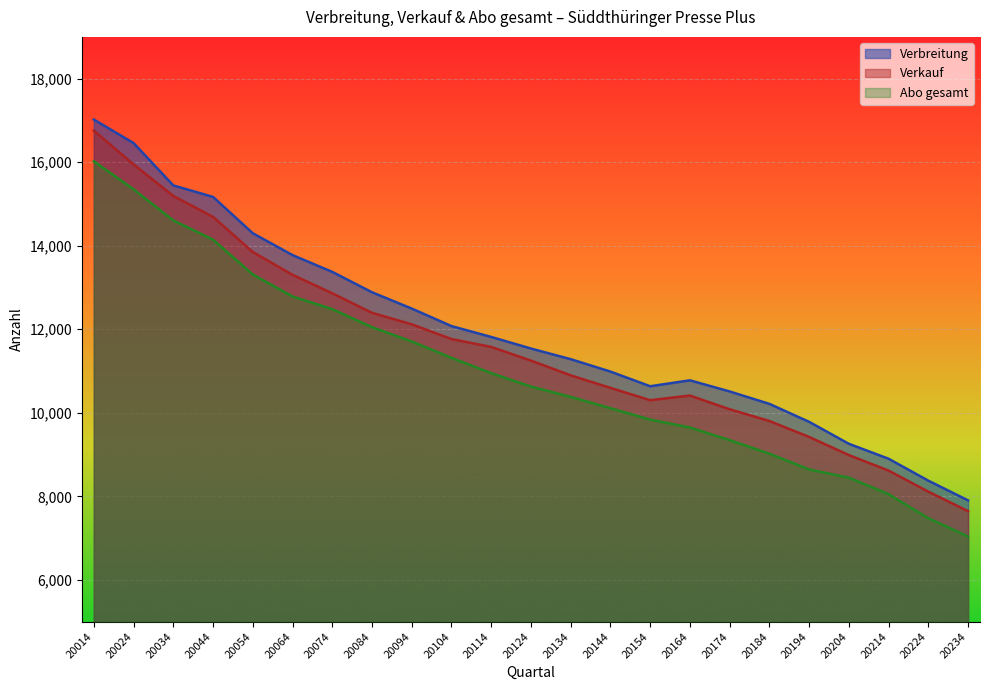

At which category does Verkauf reach its first local peak?

20164